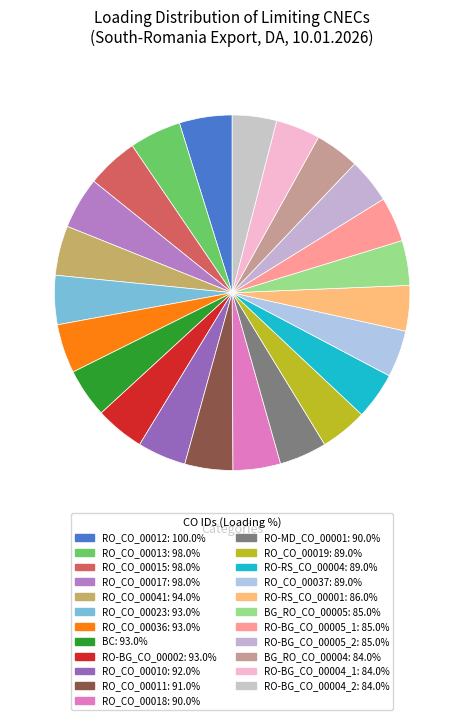

How many slices are in this pie chart?

23